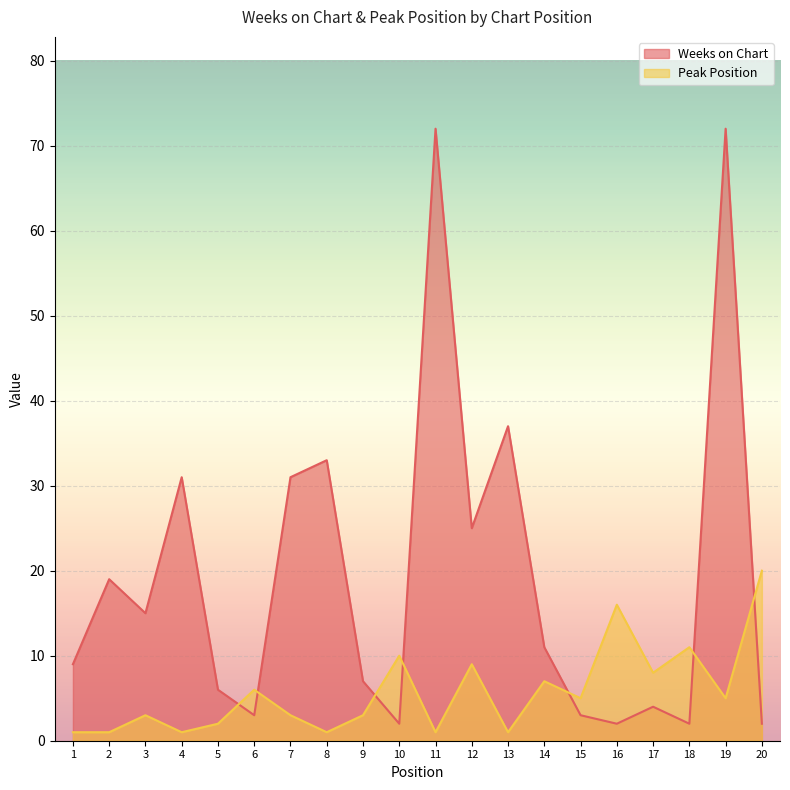

Where does the Weeks on Chart series first go above 11?

2